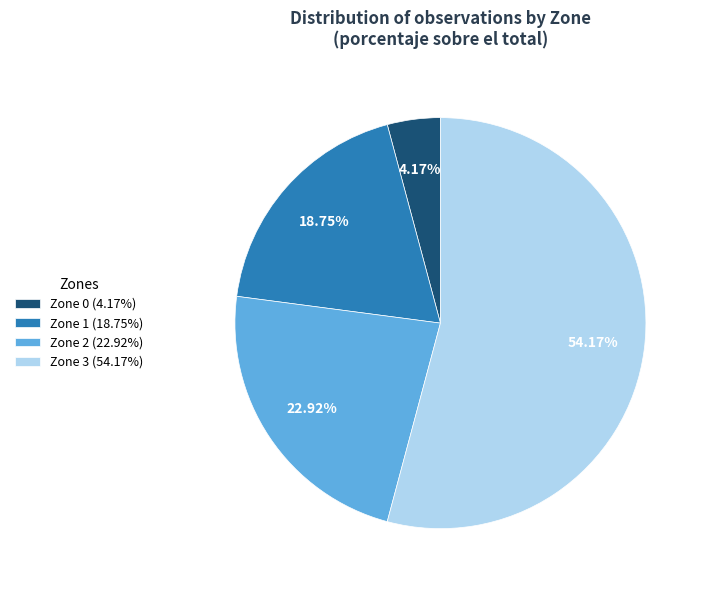

Which slice represents more than half of the pie?

Zone 3